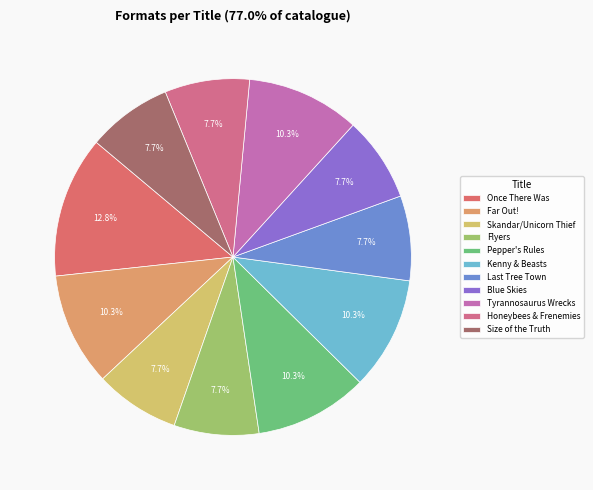

Combined, do Once There Was and Blue Skies account for over 50%?

No